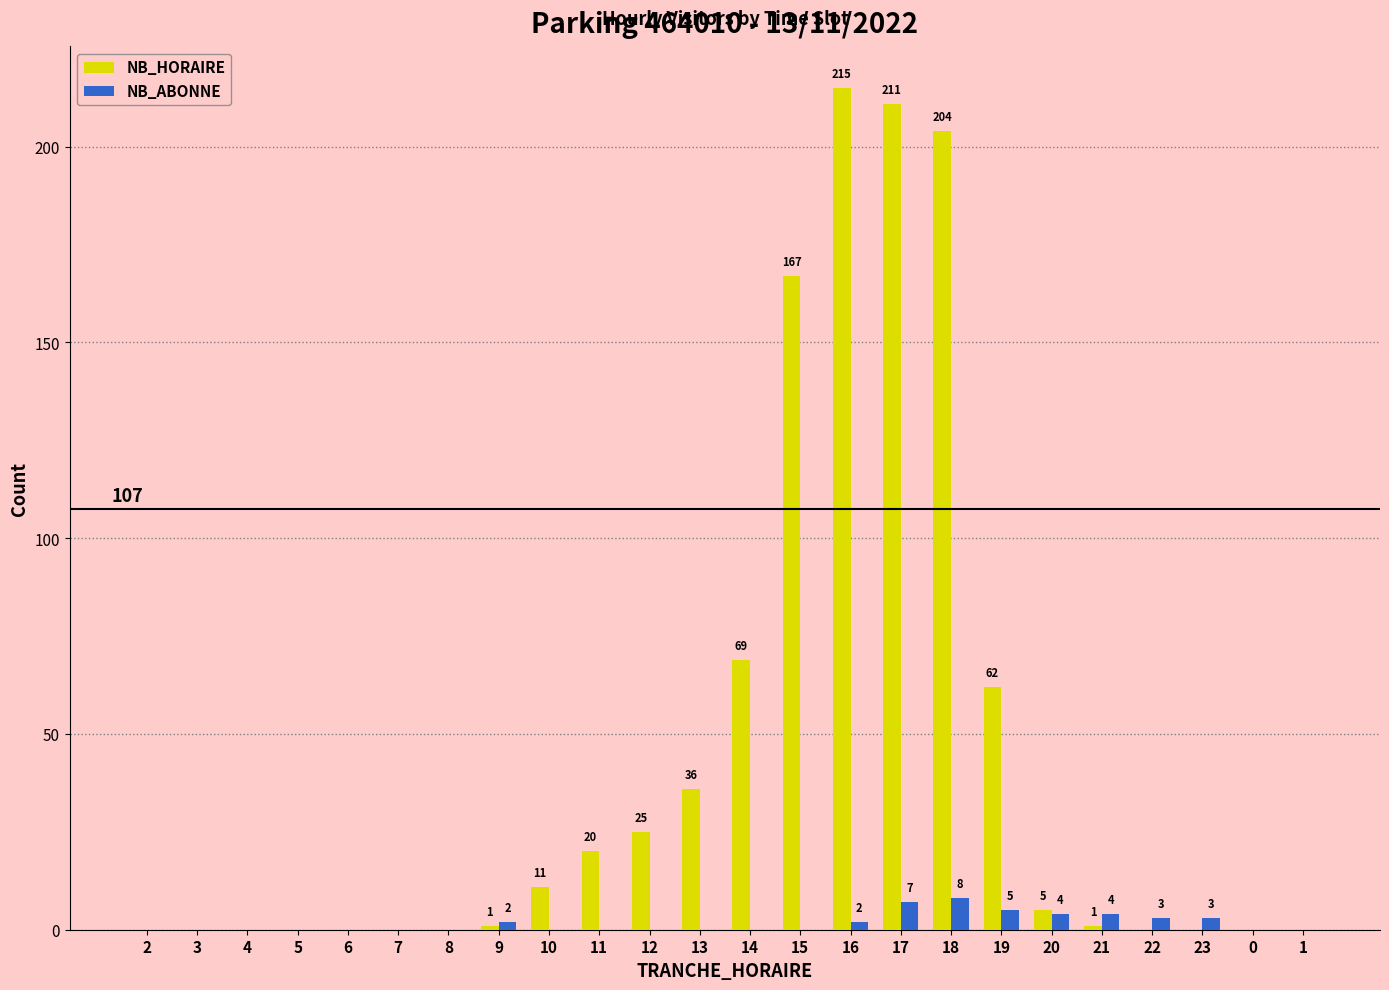

True or false: NB_HORAIRE has a value of 0 at 7.

True